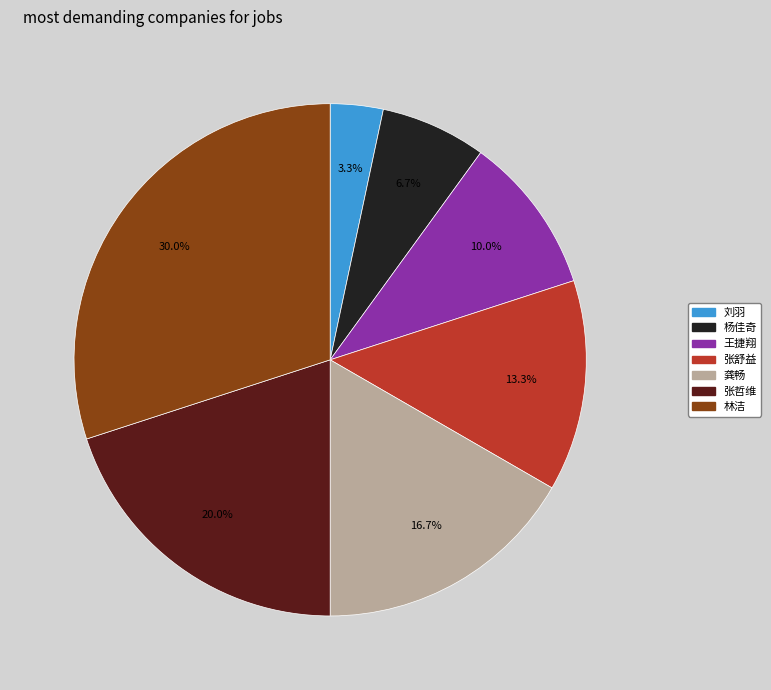

To the nearest percent, what portion does 杨佳奇 represent?

7%